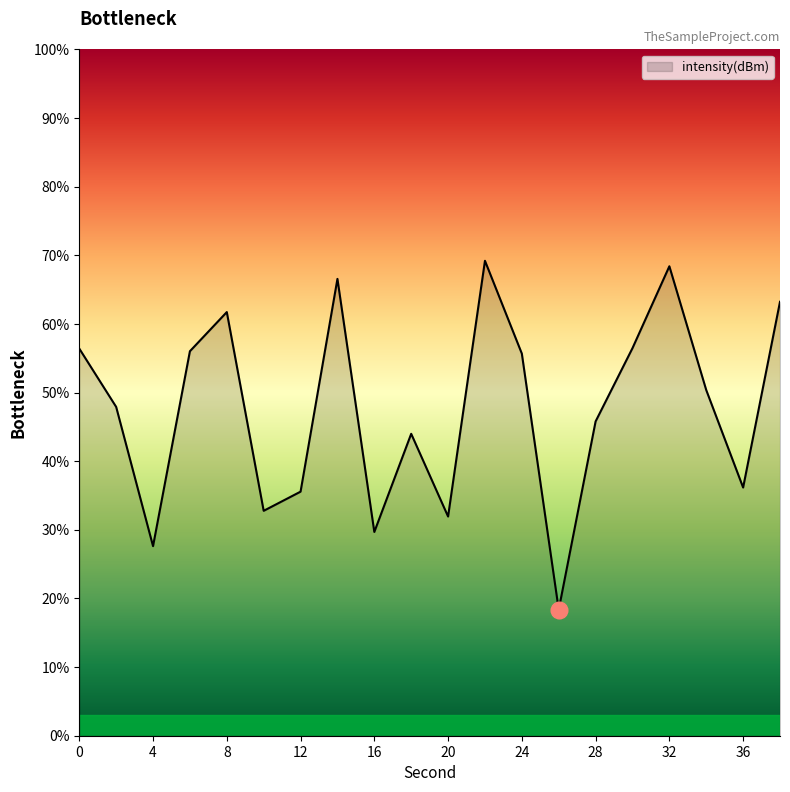

How many lines are shown in the chart?

1